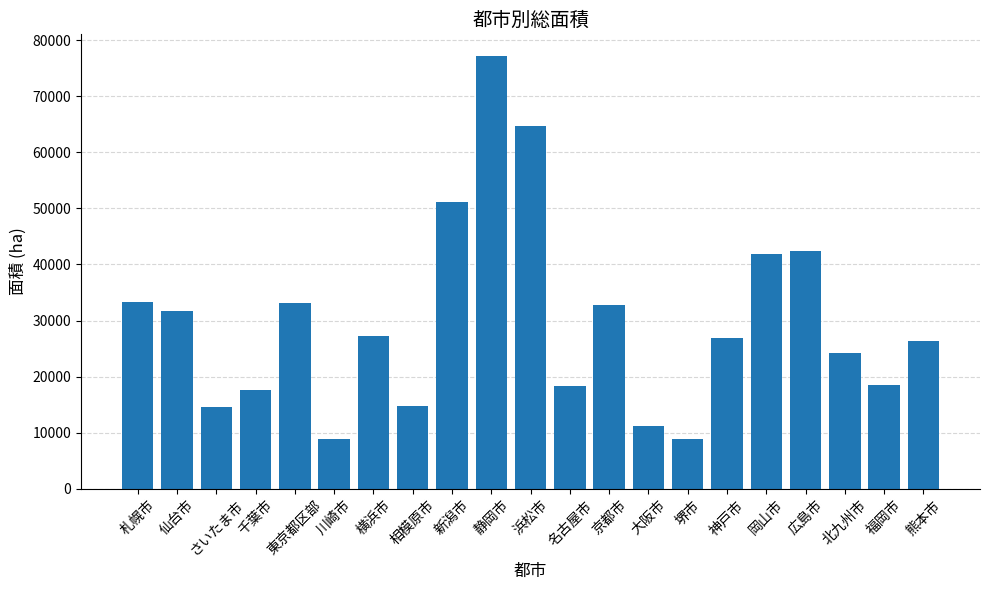

What is the change in value from 静岡市 to 北九州市?

-52922